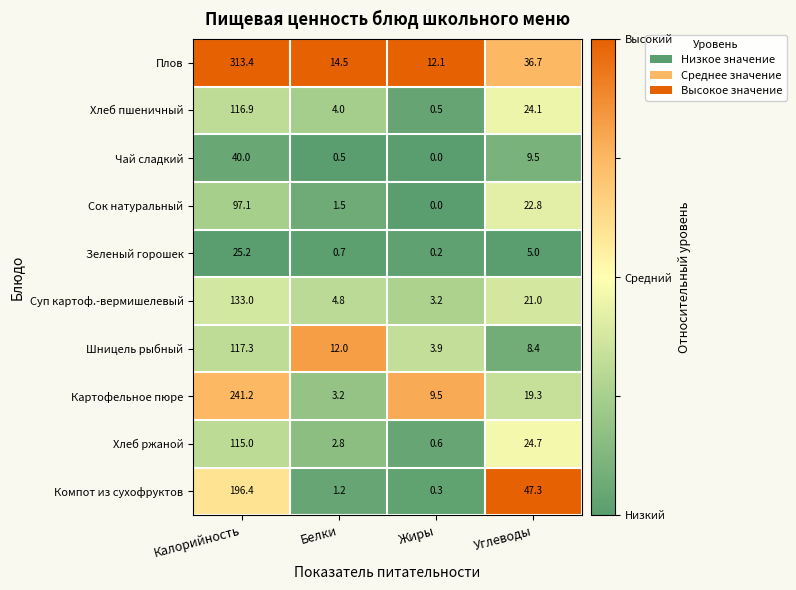

What is the difference between the maximum and minimum values in the Картофельное пюре series?

238.0